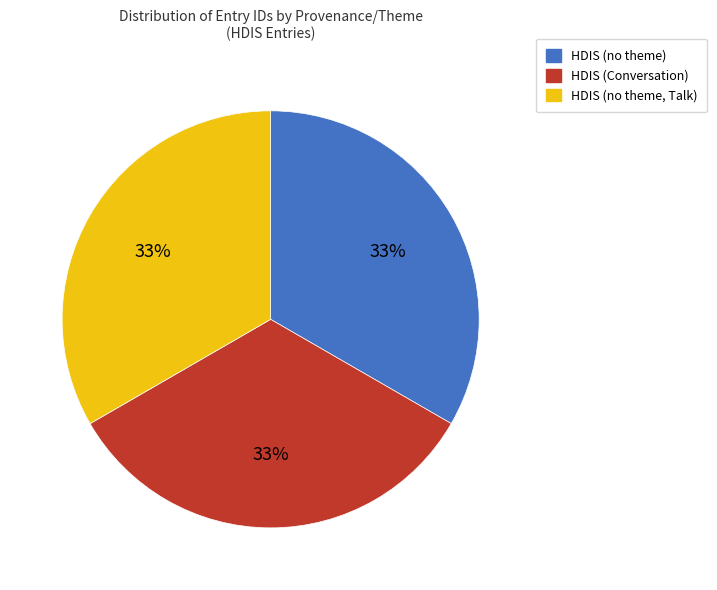

To the nearest percent, what portion does HDIS (Conversation) represent?

33%